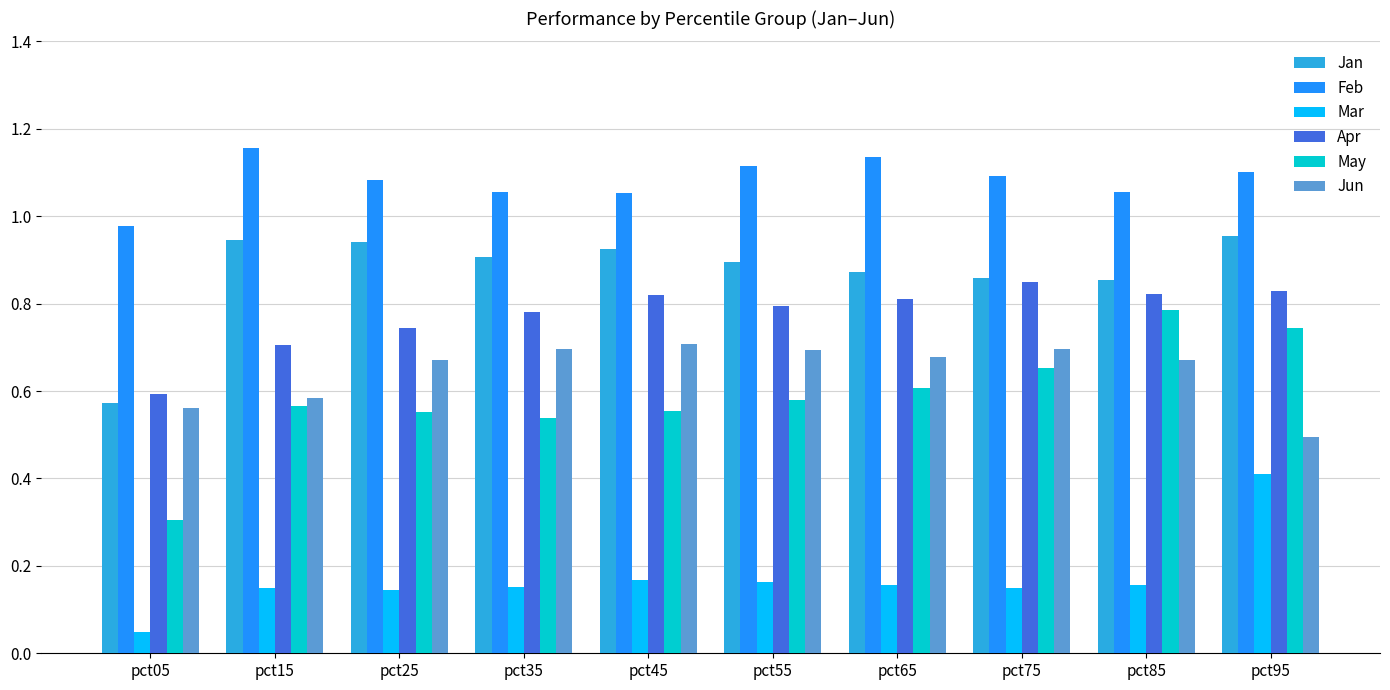

Rank the series by their maximum value, from highest to lowest.

Feb, Jan, Apr, May, Jun, Mar